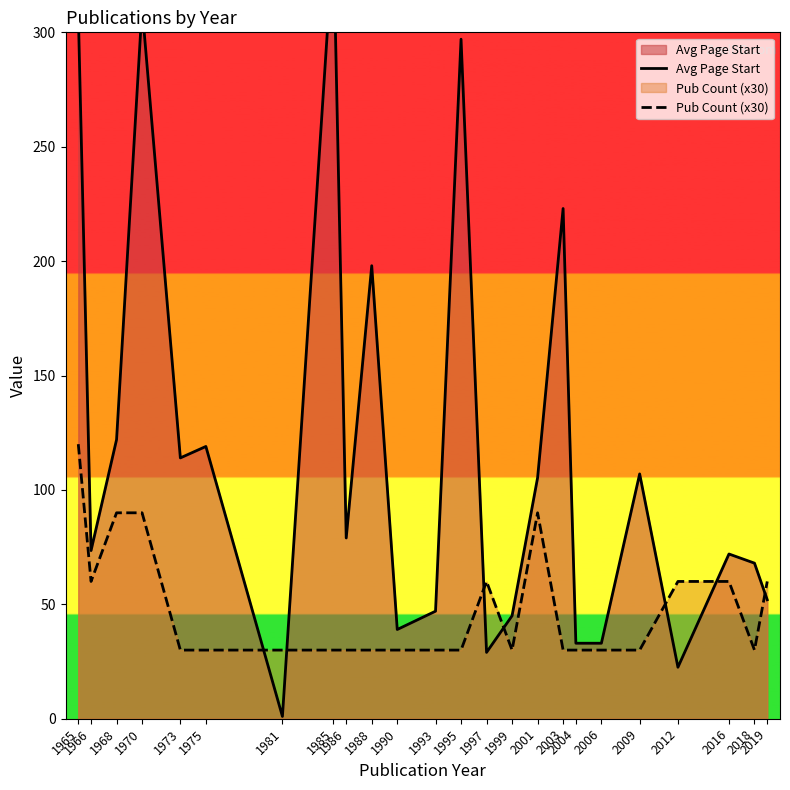

What is the value of the Pub Count (x30) point at the 1st from the left?

120.0